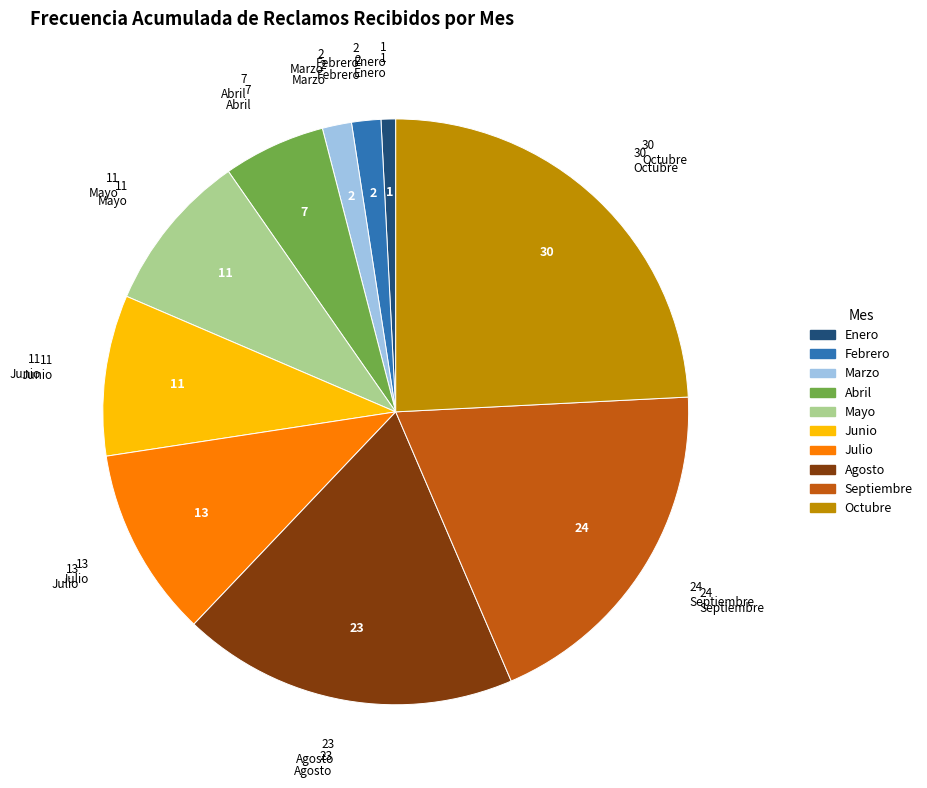

Is the sum of Abril and Octubre greater than half?

No